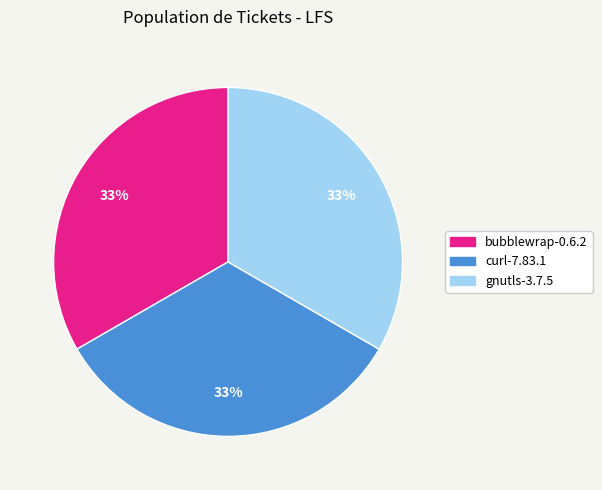

Approximately how many times larger is the value at curl-7.83.1 compared to bubblewrap-0.6.2?

1.0